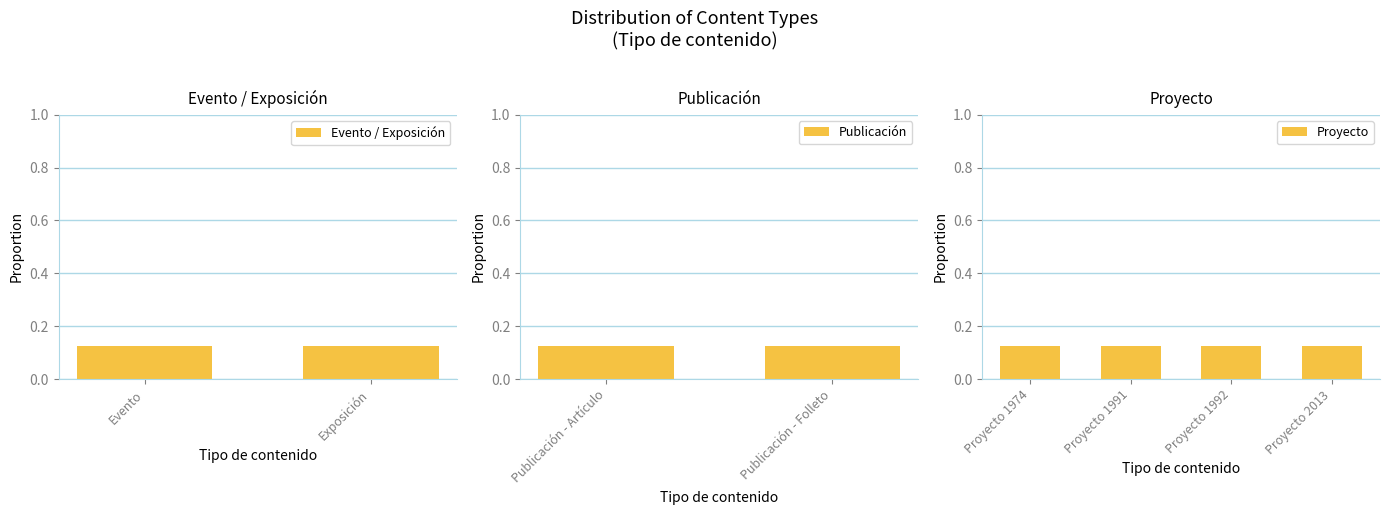

Where is the data nearest to the value 1010?

Proyecto